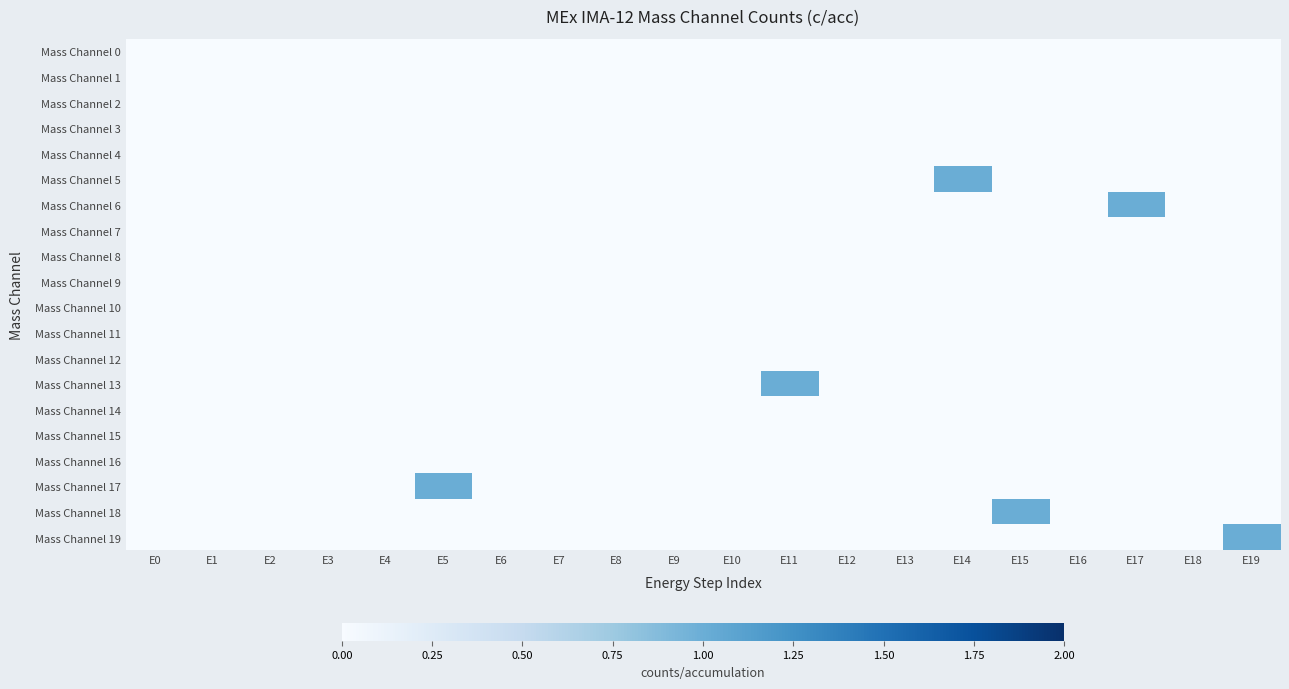

Which category has the lowest value across all series?

E0